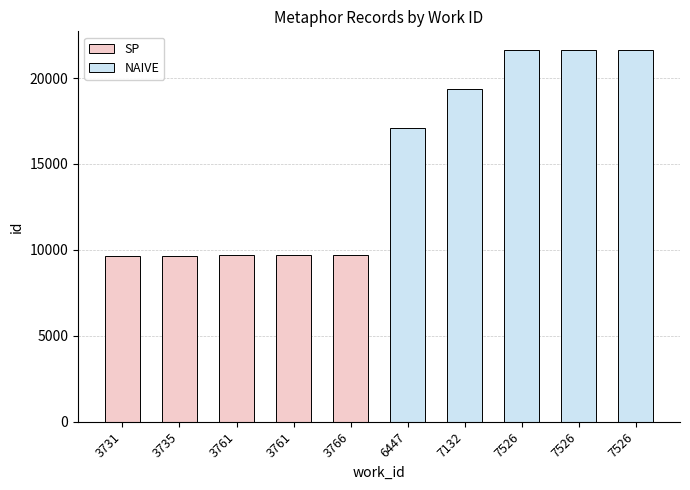

How many data points does each series have?

5